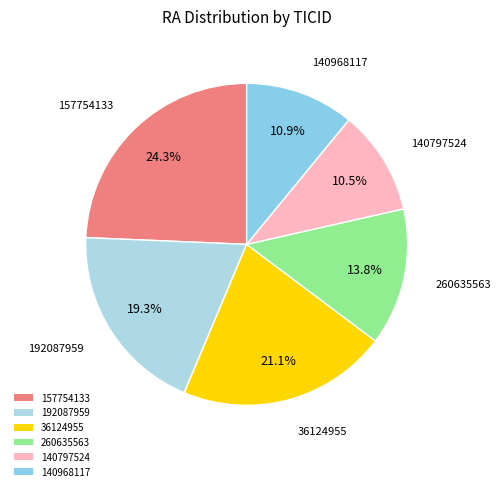

To the nearest percent, what is the average slice percentage?

17%